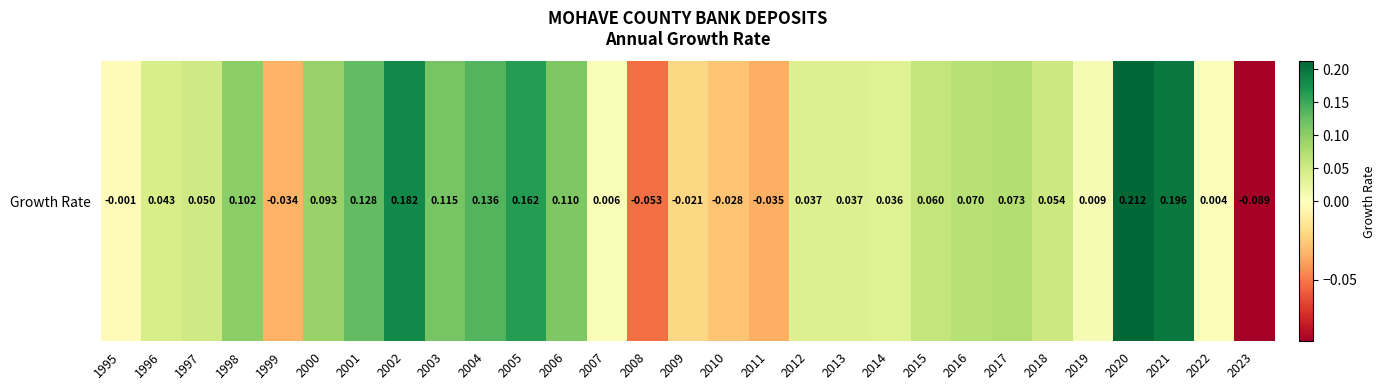

Reading right to left, what are all the values shown in this chart?

-0.1	0.0	0.2	0.2	0.0	0.1	0.1	0.1	0.1	0.0	0.0	0.0	-0.0	-0.0	-0.0	-0.1	0.0	0.1	0.2	0.1	0.1	0.2	0.1	0.1	-0.0	0.1	0.0	0.0	-0.0